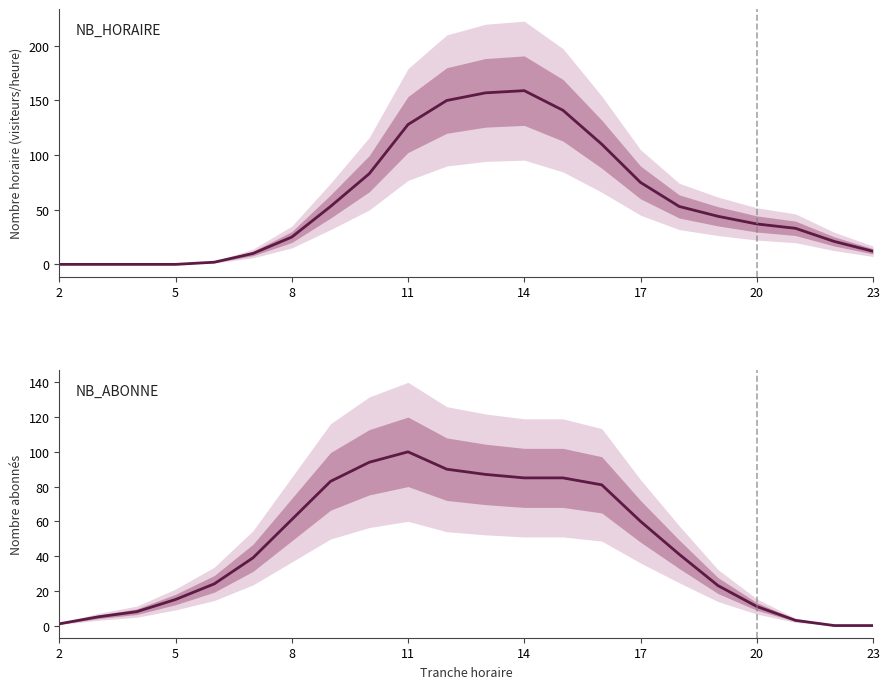

After their last crossing, which series has the higher values: NB_HORAIRE or NB_ABONNE?

NB_HORAIRE